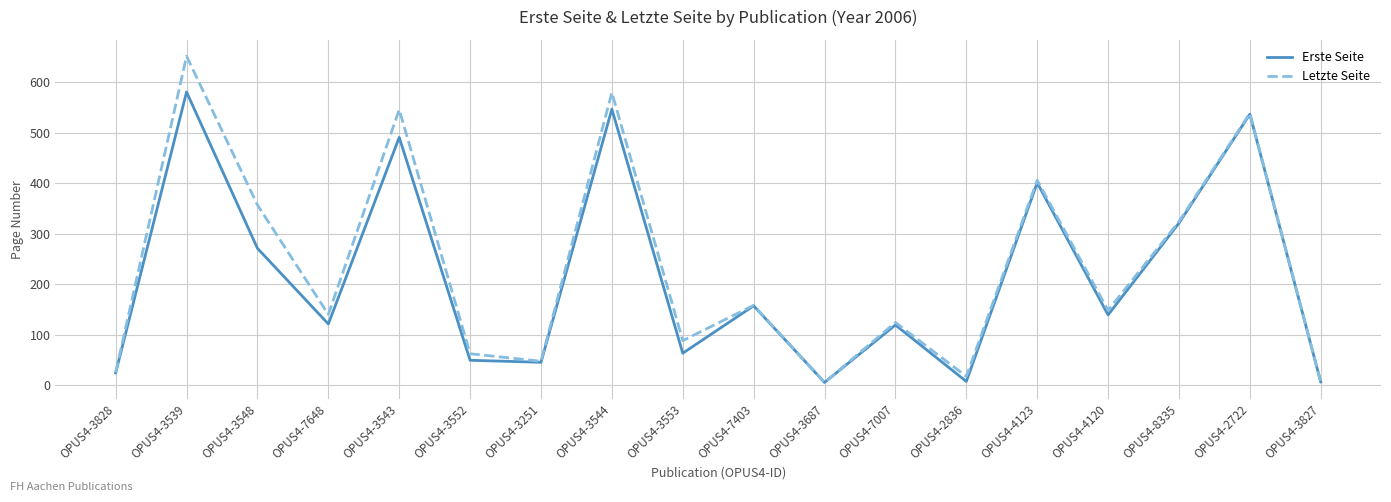

What is the difference between the highest and lowest values at OPUS4-3539?

71